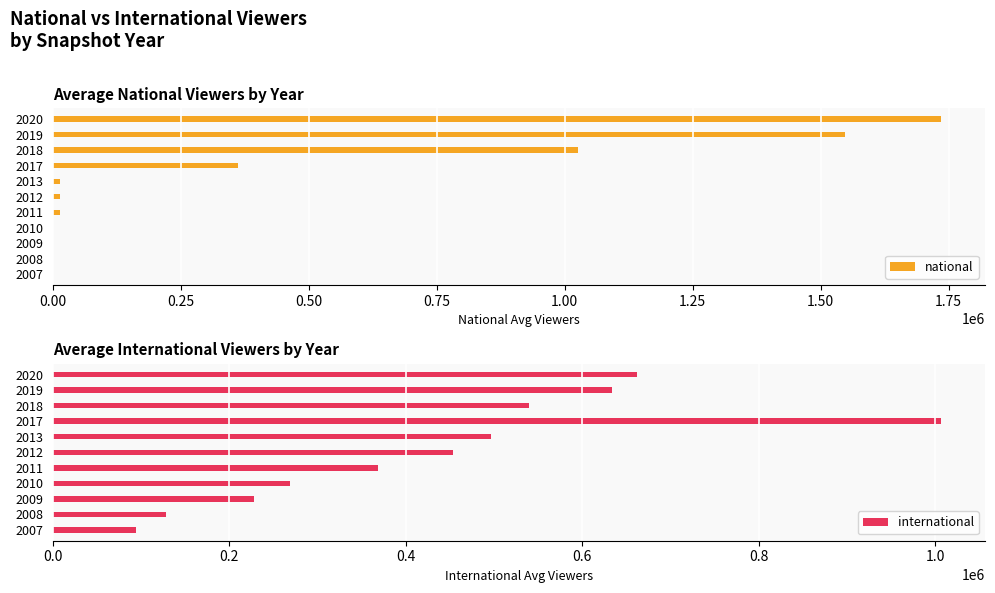

At how many categories does at least one series exceed 863766?

4